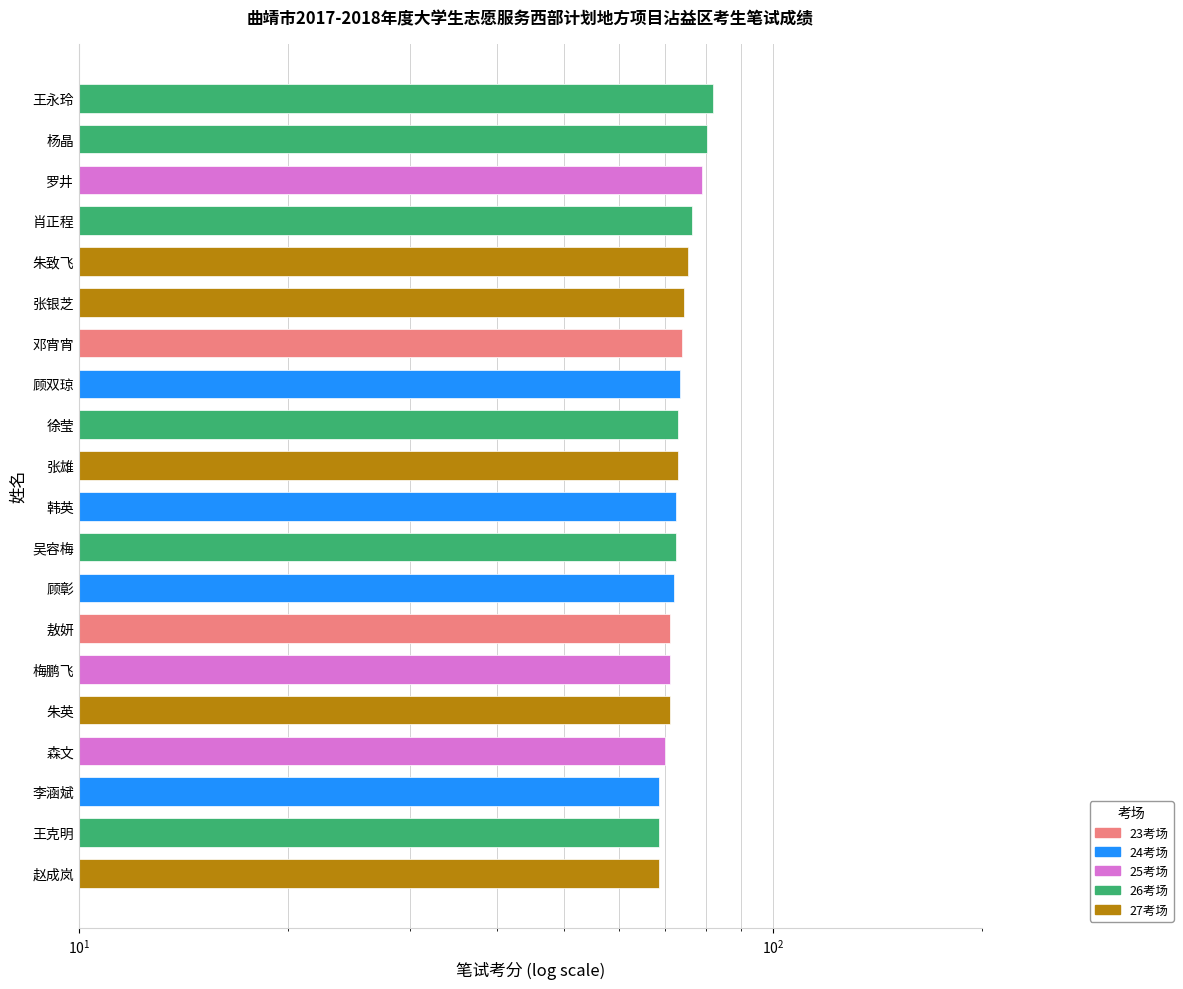

List the labels in order of value, smallest first.

李涵斌, 王克明, 赵成岚, 森文, 敖妍, 梅鹏飞, 朱英, 顾彰, 韩英, 吴容梅, 徐莹, 张雄, 顾双琼, 邓宵宵, 张银芝, 朱致飞, 肖正程, 罗井, 杨晶, 王永玲